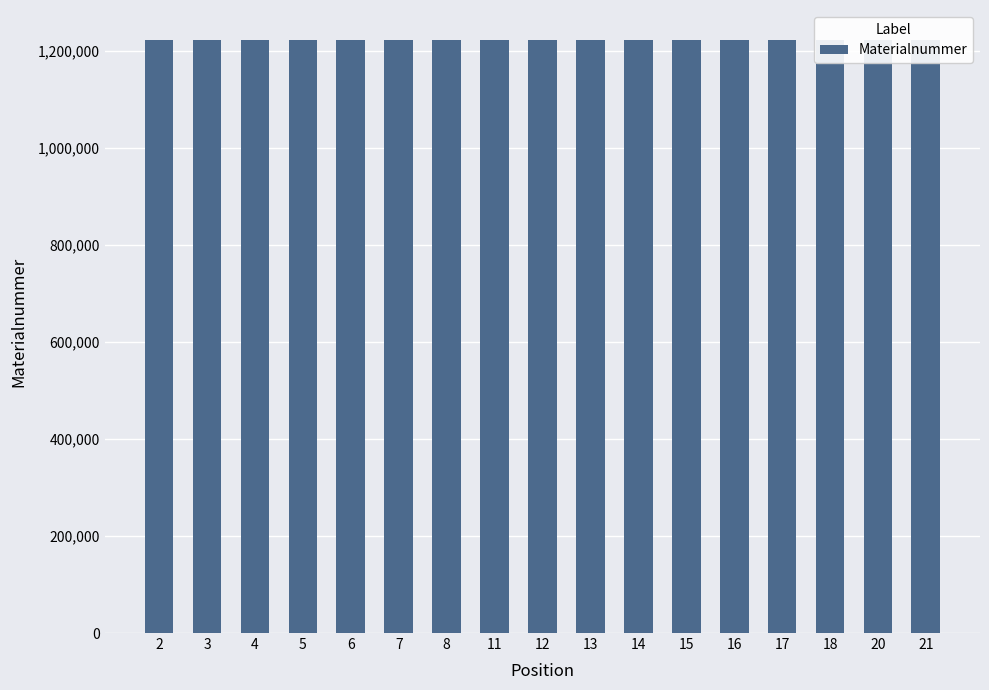

At which label does the data first exceed 1223511?

11